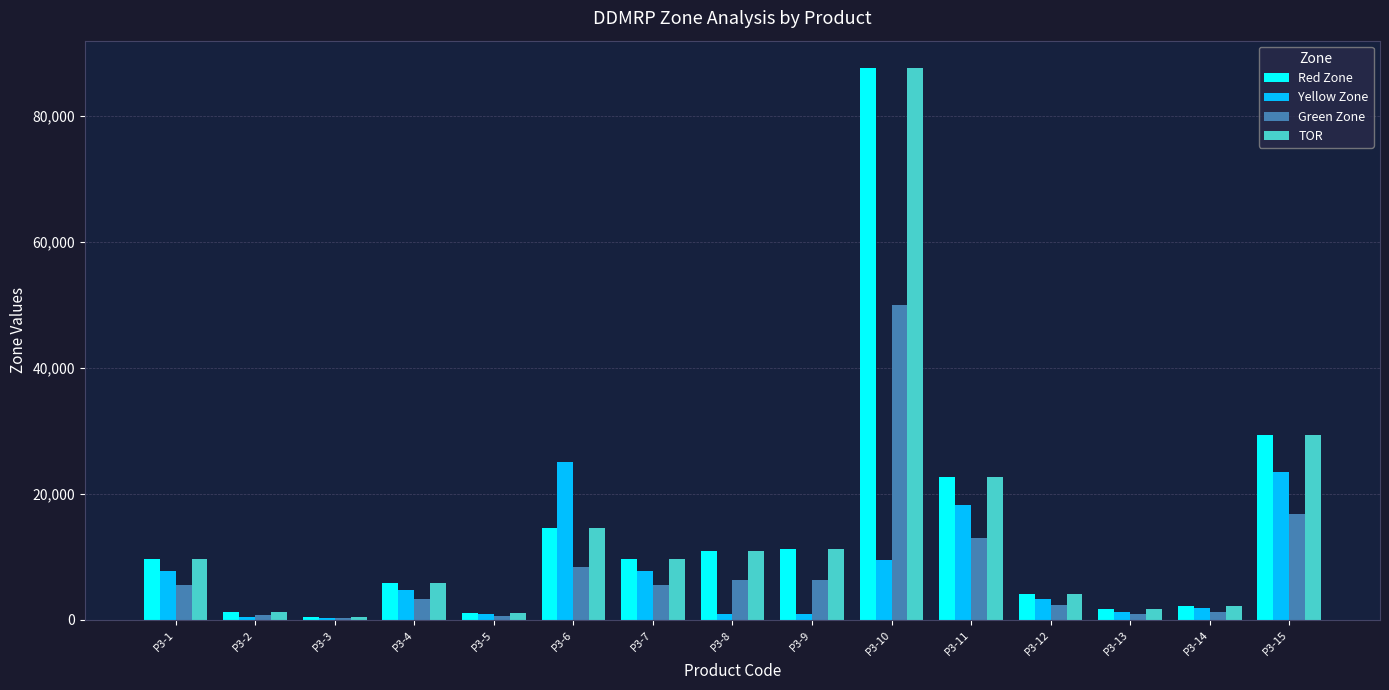

What is the sum of all TOR values?

212275.6